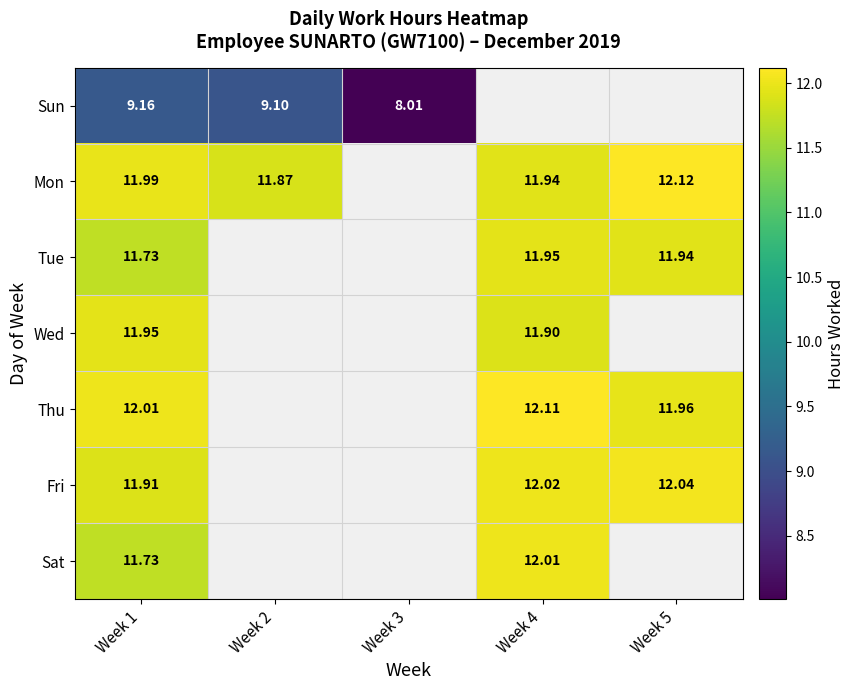

Which series has the largest range (max minus min)?

Sun